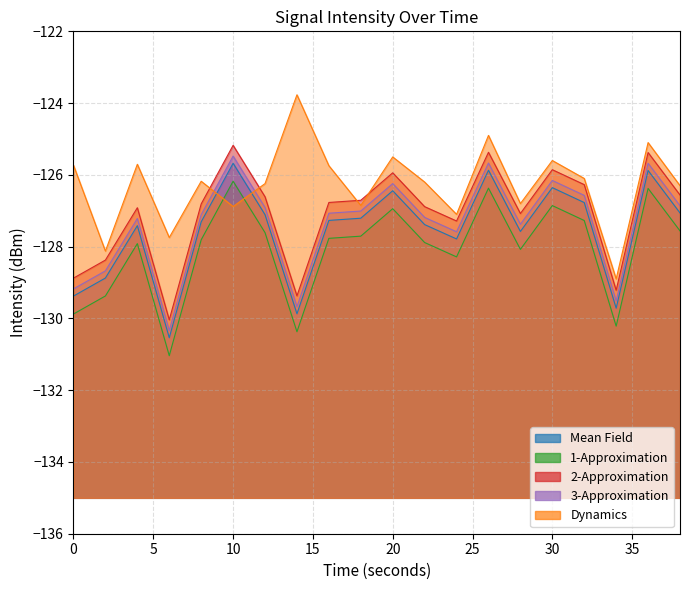

What is the total value across all series at 24?

-638.0